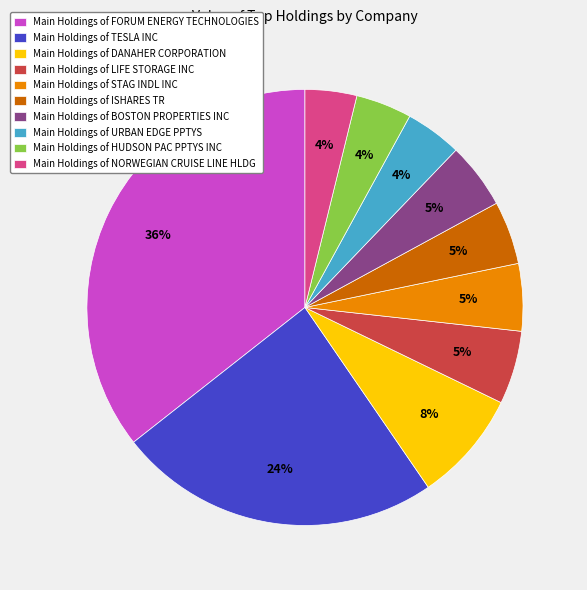

Combined, do Main Holdings of FORUM ENERGY TECHNOLOGIES and Main Holdings of TESLA INC account for over 50%?

Yes